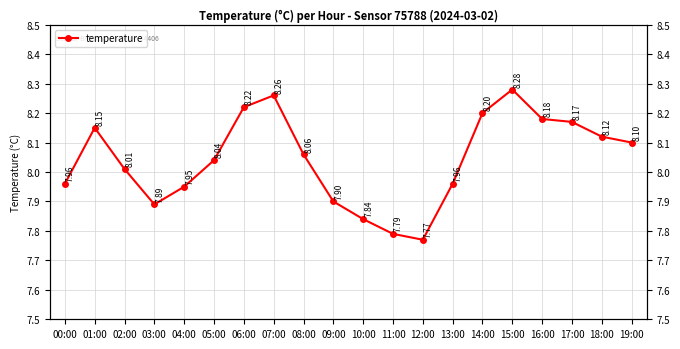

What position from the left is 00:00?

1